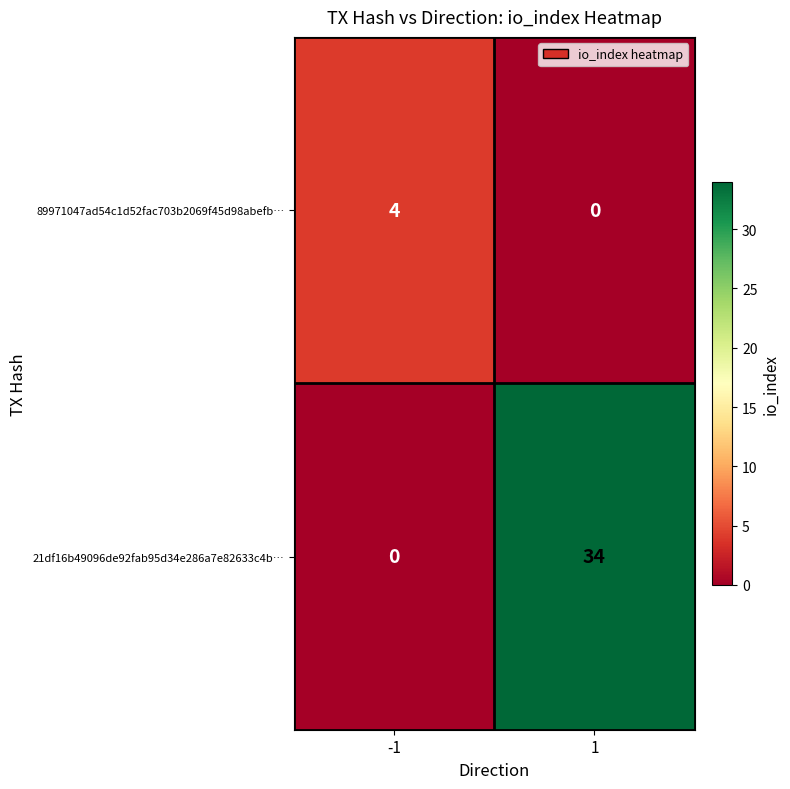

Is it true that 21df16b49096de92fab95d34e286a7e82633c4b… equals 0 at -1?

True